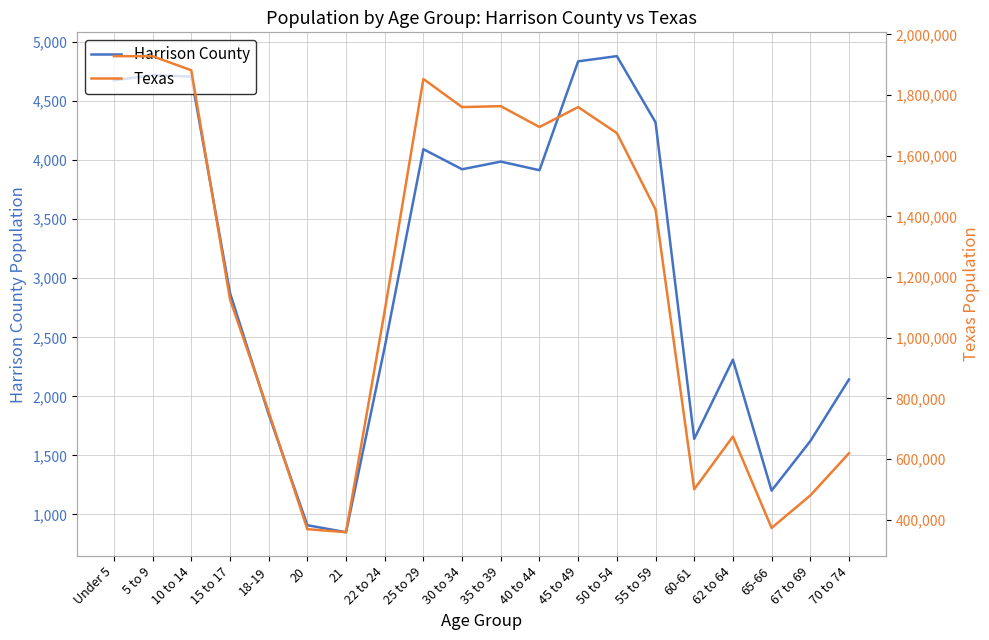

Is the value of Harrison County at 18-19 greater than the value of Texas at 50 to 54?

No